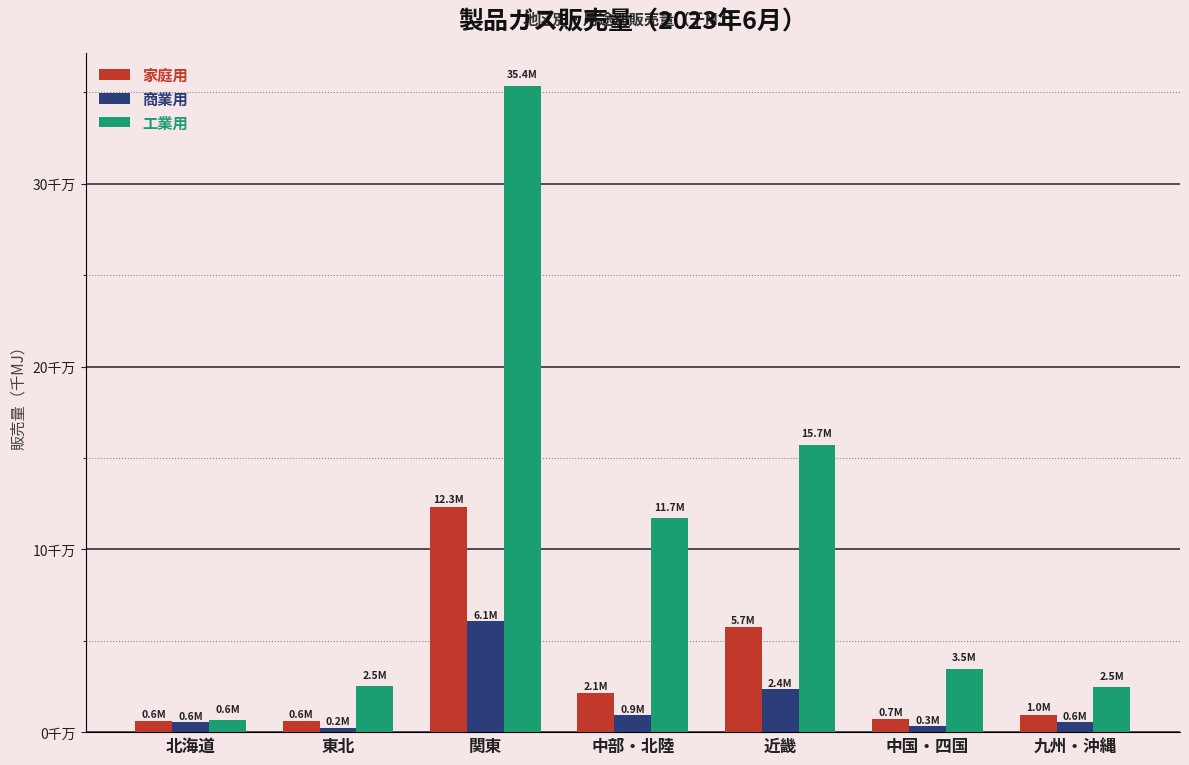

Are the bars horizontal?

No